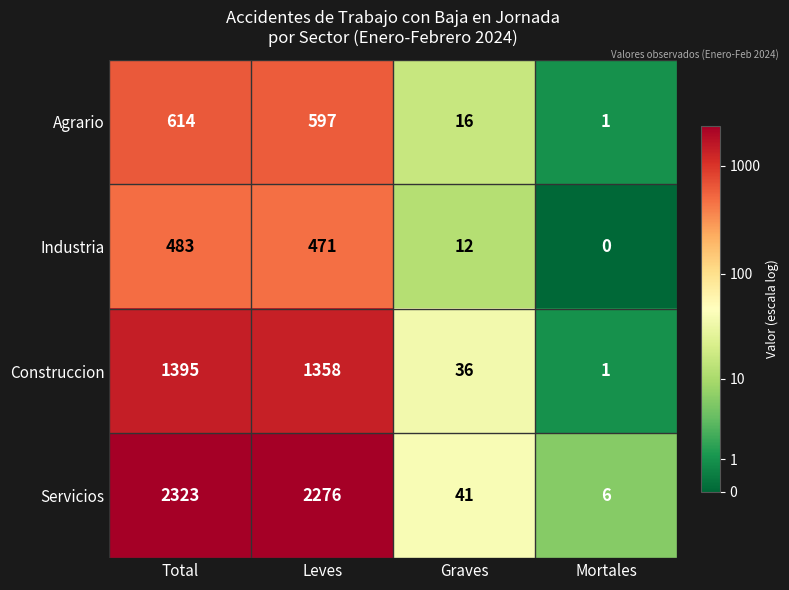

What is the approximate value of Servicios at Total, to the nearest 50?

2300